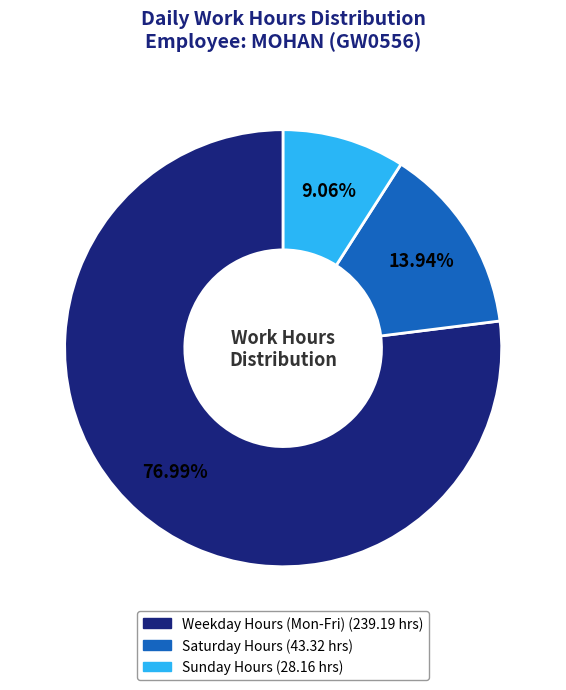

Is there a majority slice in this chart?

Yes